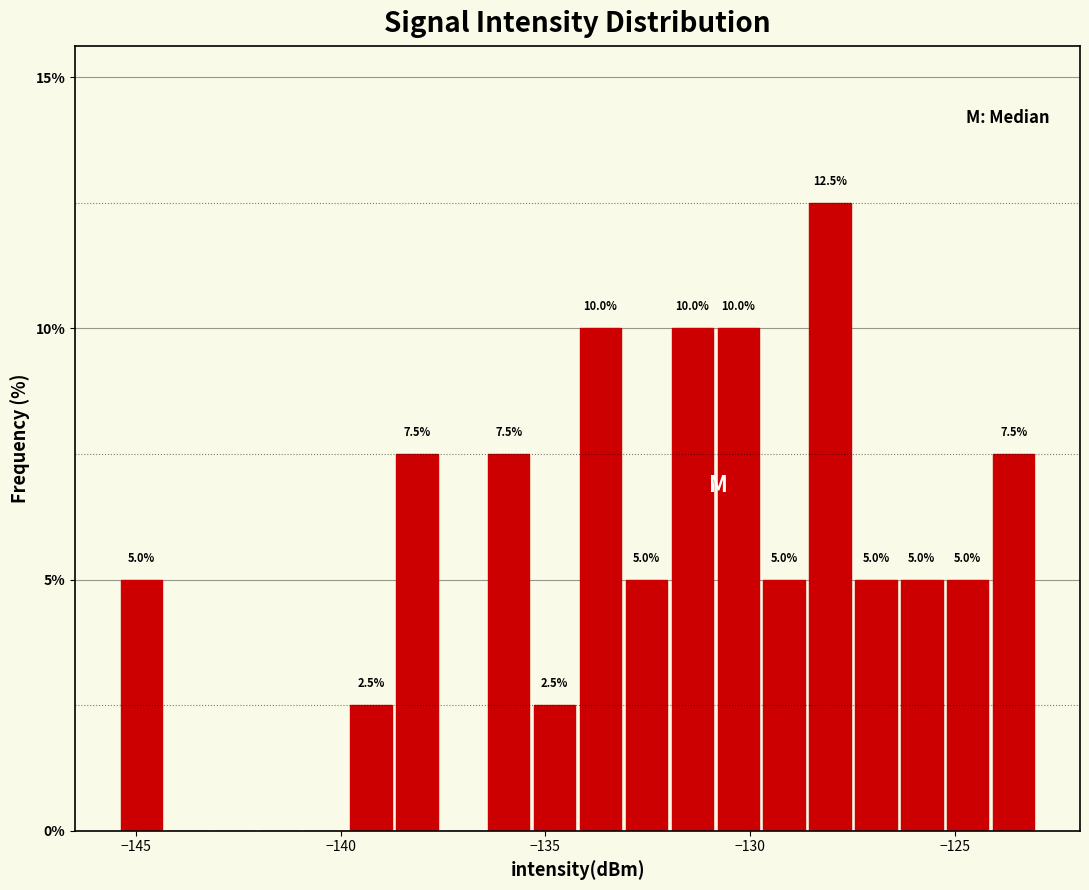

Around what value on the x-axis is the tallest bar? Give the approximate position of its centre, as read against the axis.

-128.0